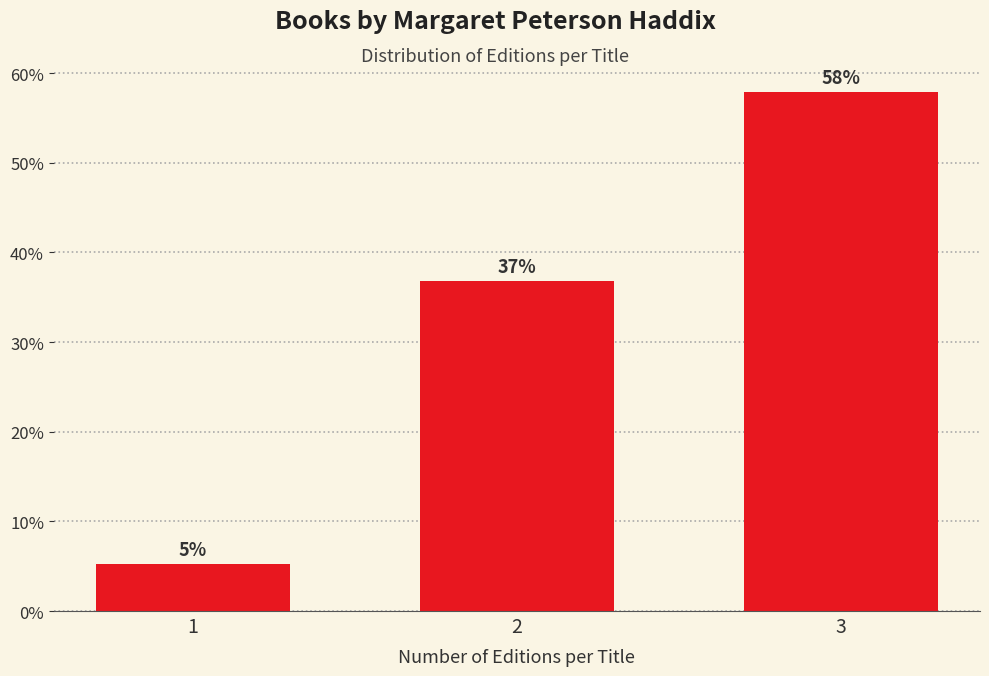

At which category does the chart reach its peak across all series?

3